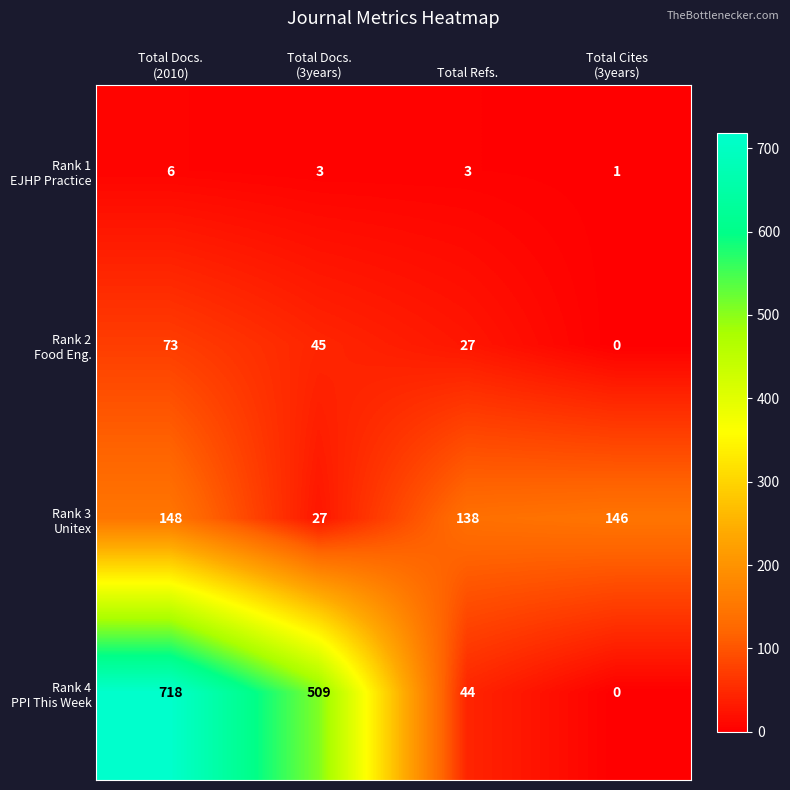

Which label corresponds to the smallest value in the chart?

Total Cites
(3years)